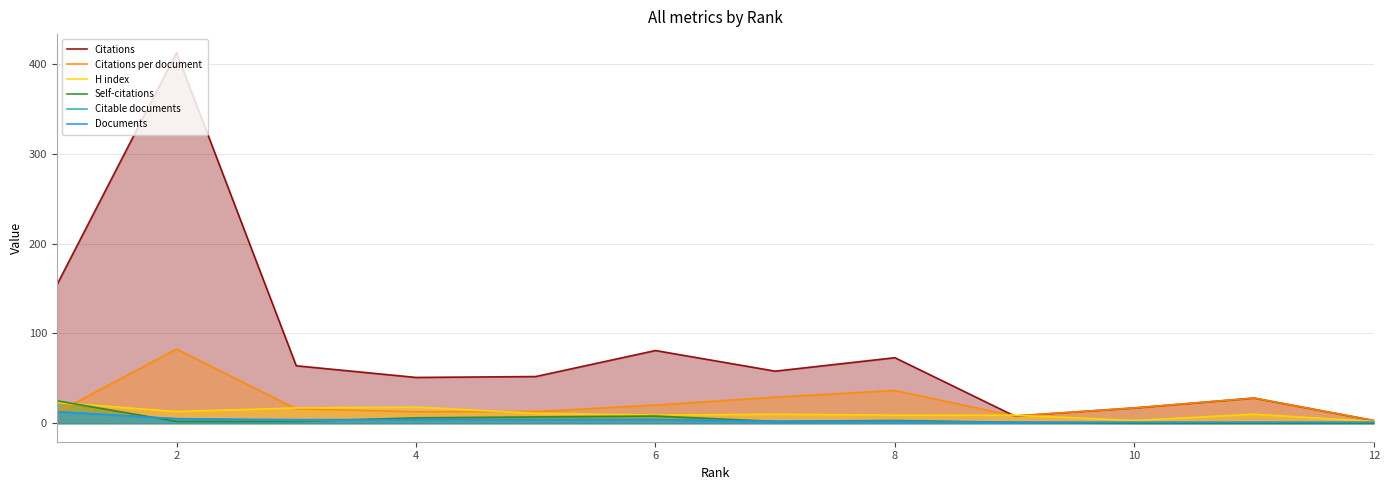

What is the label of the 2nd point from the left?

2